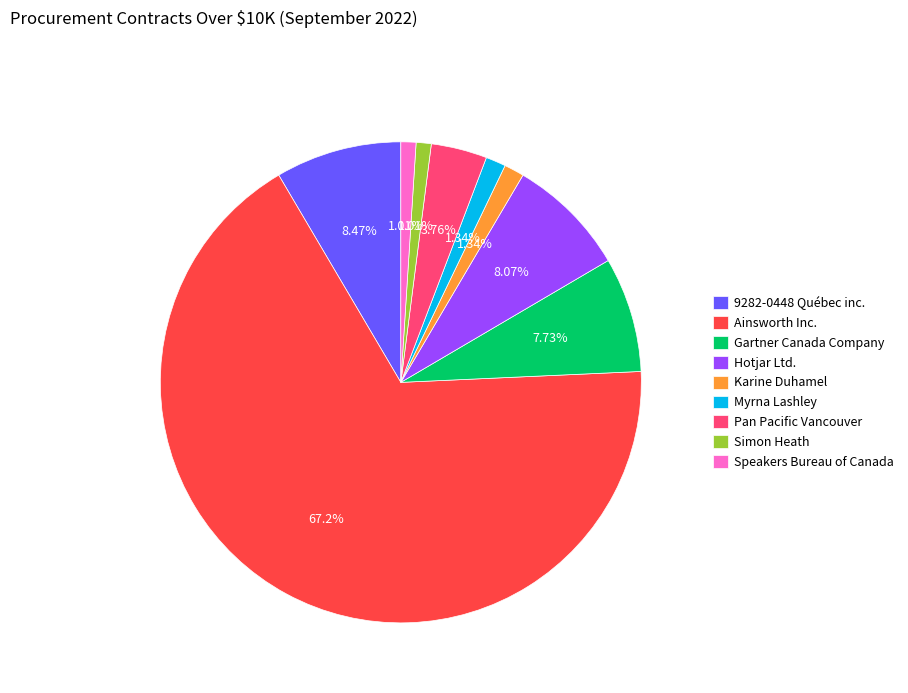

What is the ratio of the value at Pan Pacific Vancouver to the value at Myrna Lashley?

2.8